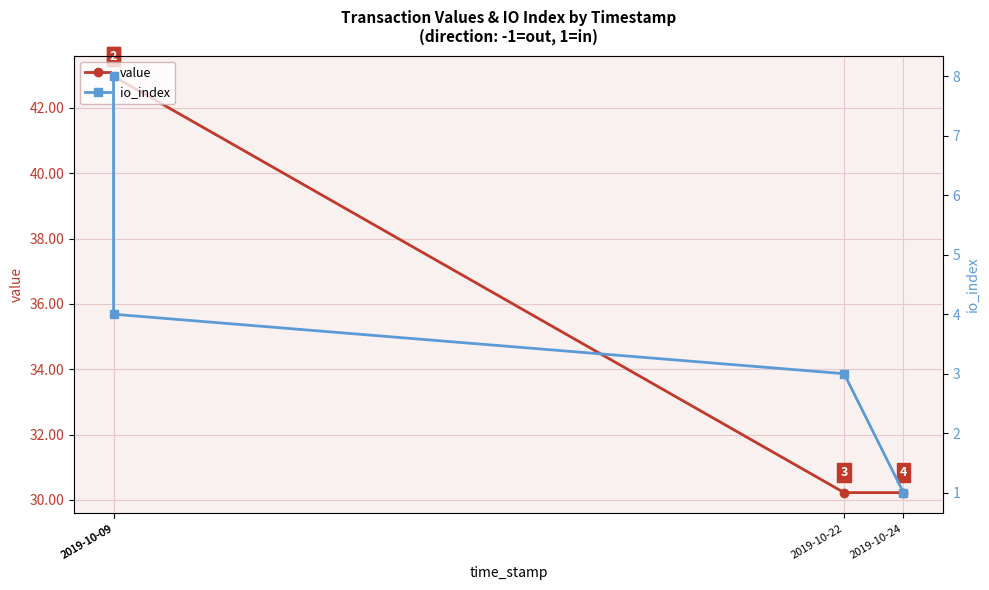

What is the total value across all series at 2019-10-22?

33.2